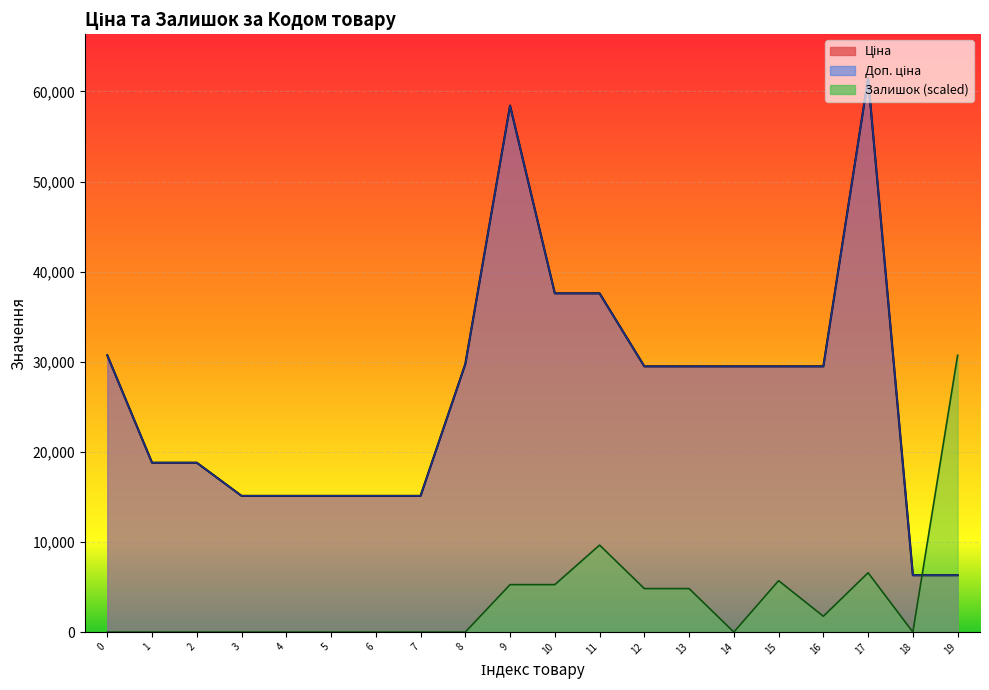

True or false: Залишок has a value of 11840.4 at 1.

False